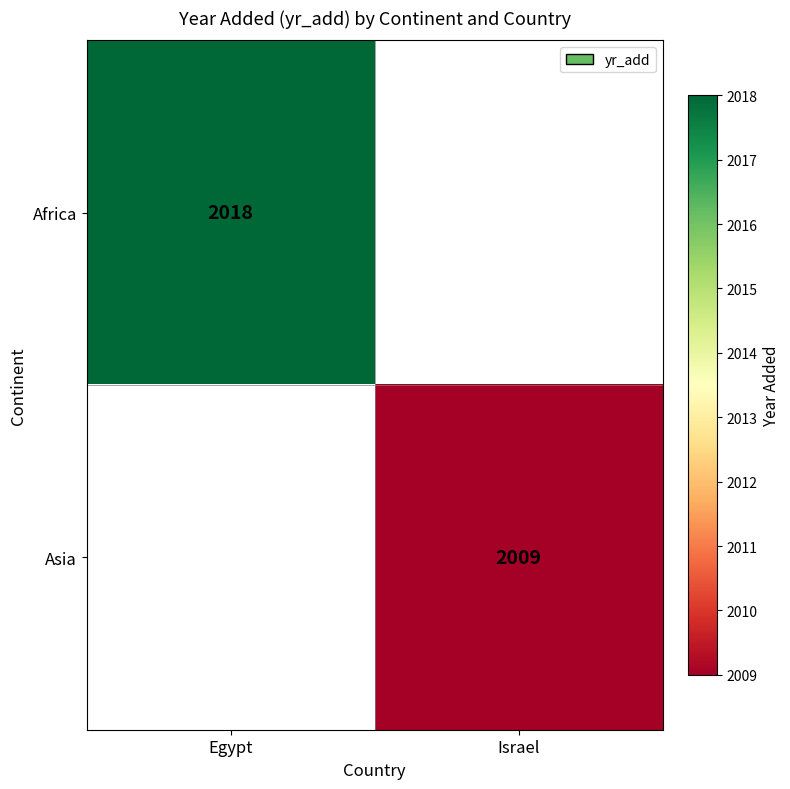

The value of Asia at Israel is 3209. True or false?

False